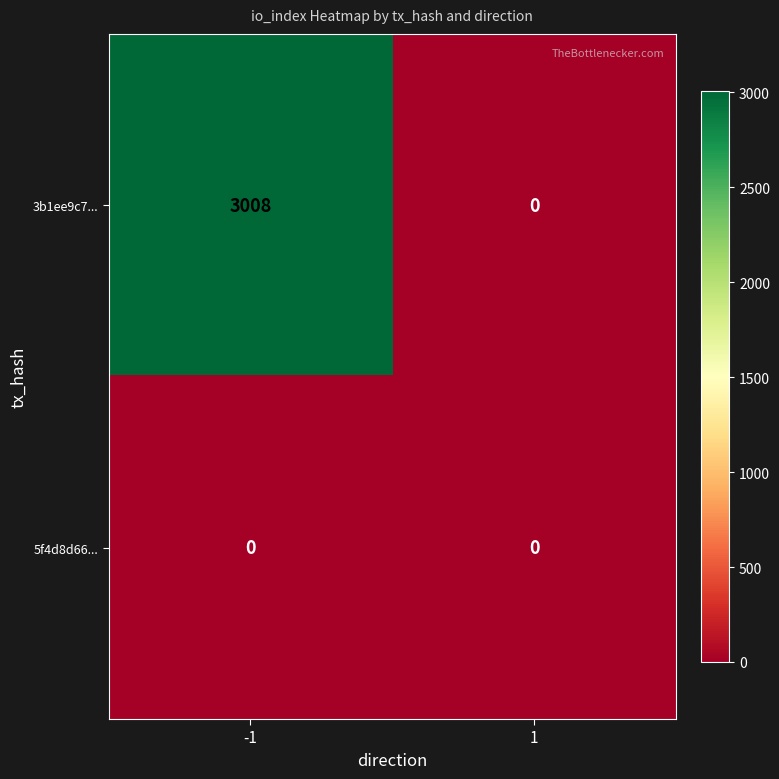

At which category is the sum across all series the highest?

-1